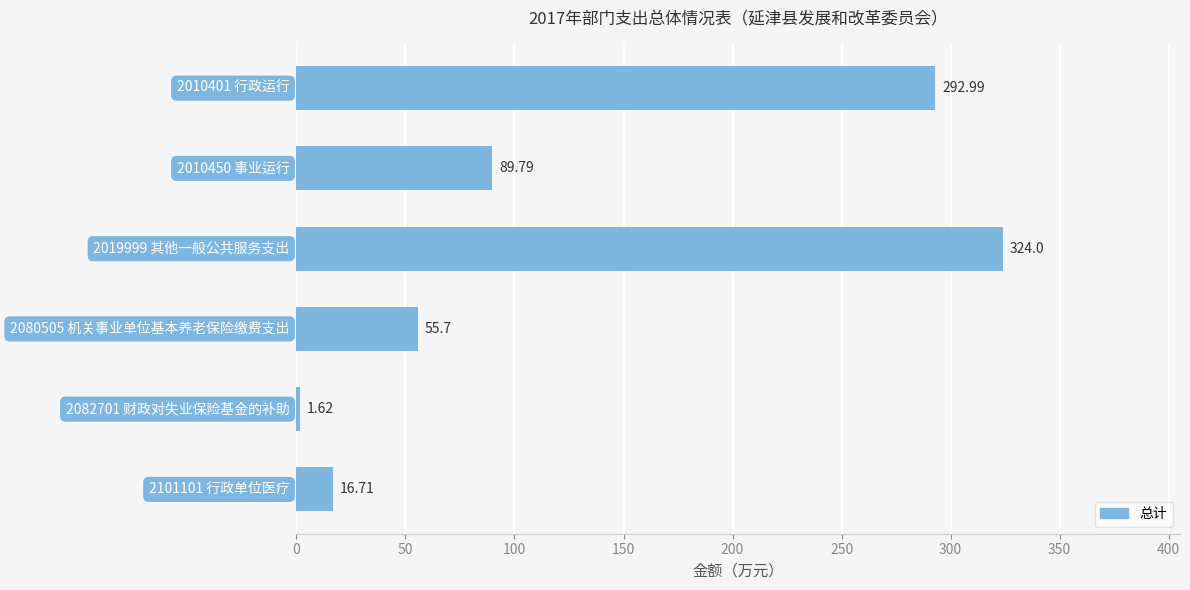

What is the difference between the maximum and minimum values?

322.4